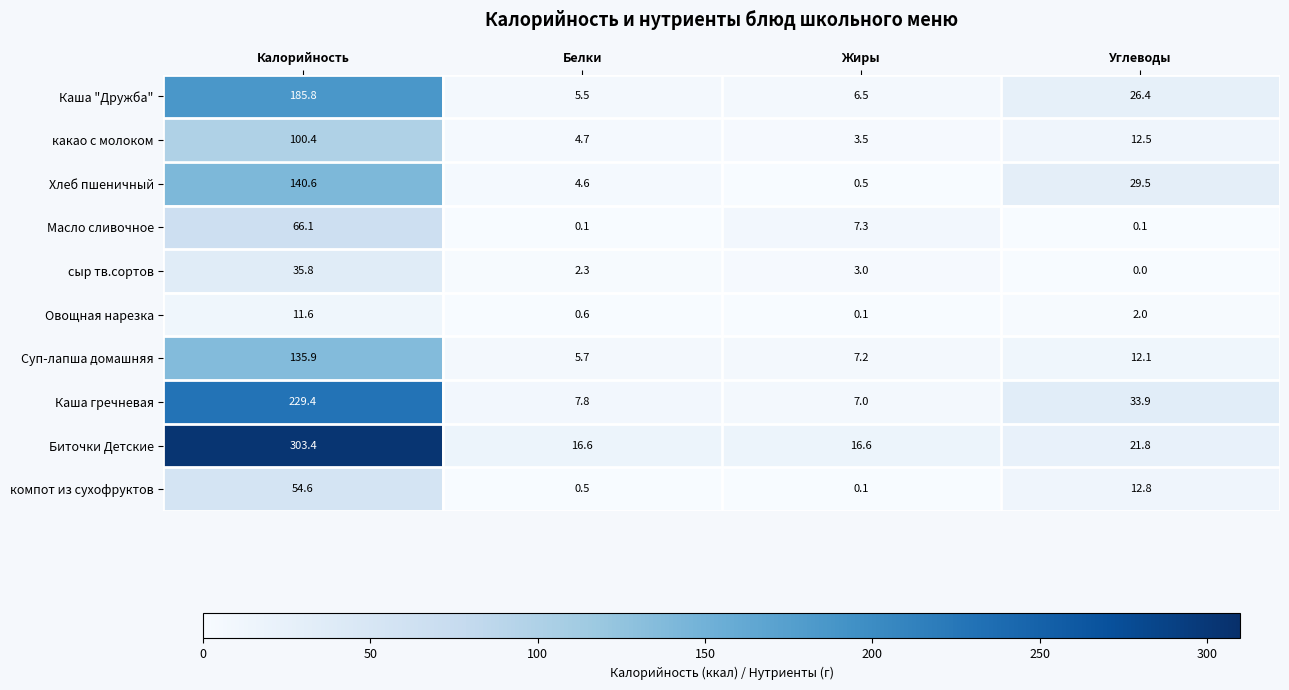

Is the value of сыр тв.сортов at Калорийность greater than the value of Масло сливочное at Жиры?

Yes